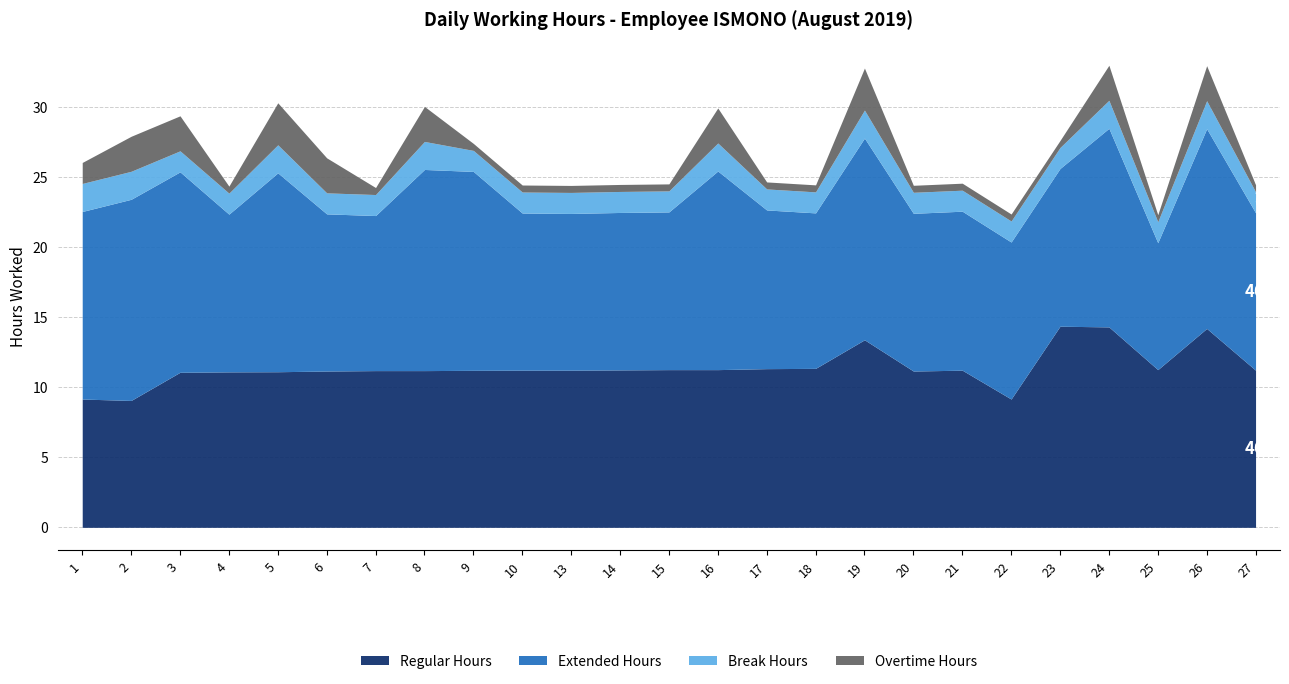

What is the value of the Overtime Hours point at the 8th from the left?

2.5